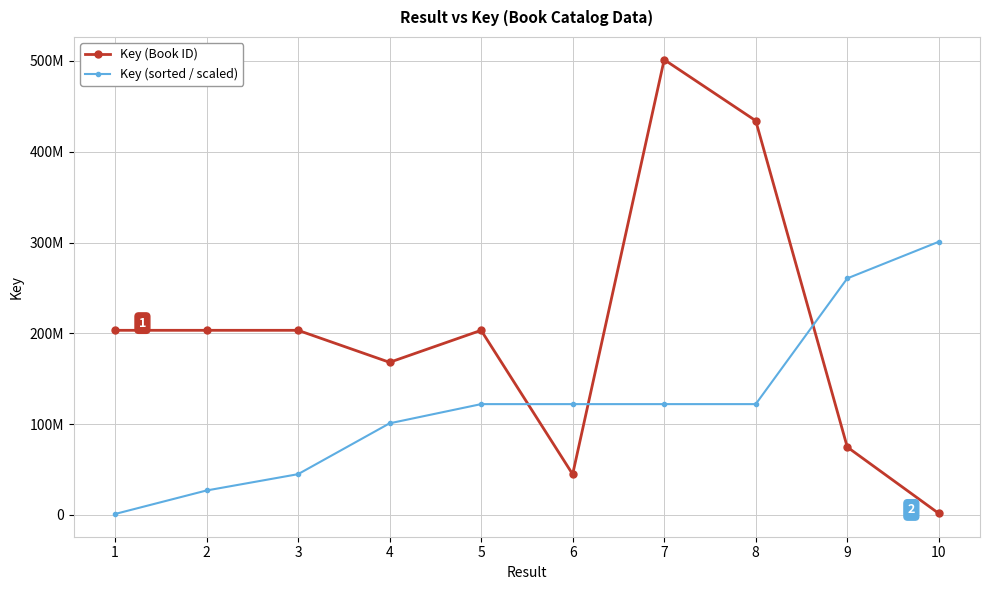

Which series has the widest spread of values?

Key (Book ID)